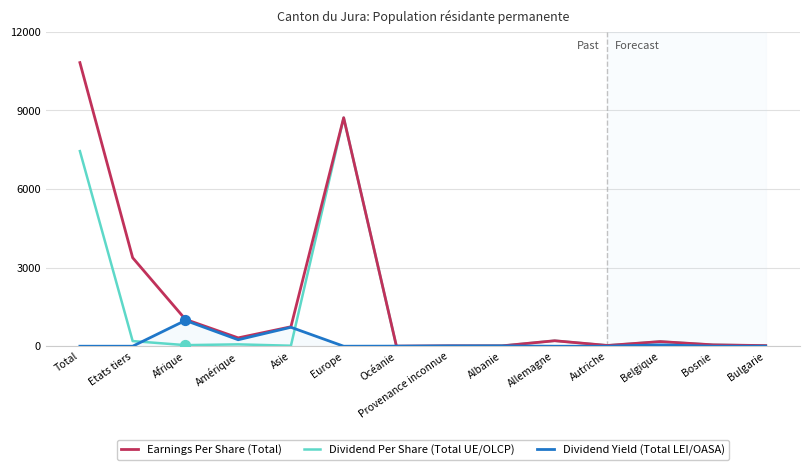

Which series has the widest spread of values?

Earnings Per Share (Total)